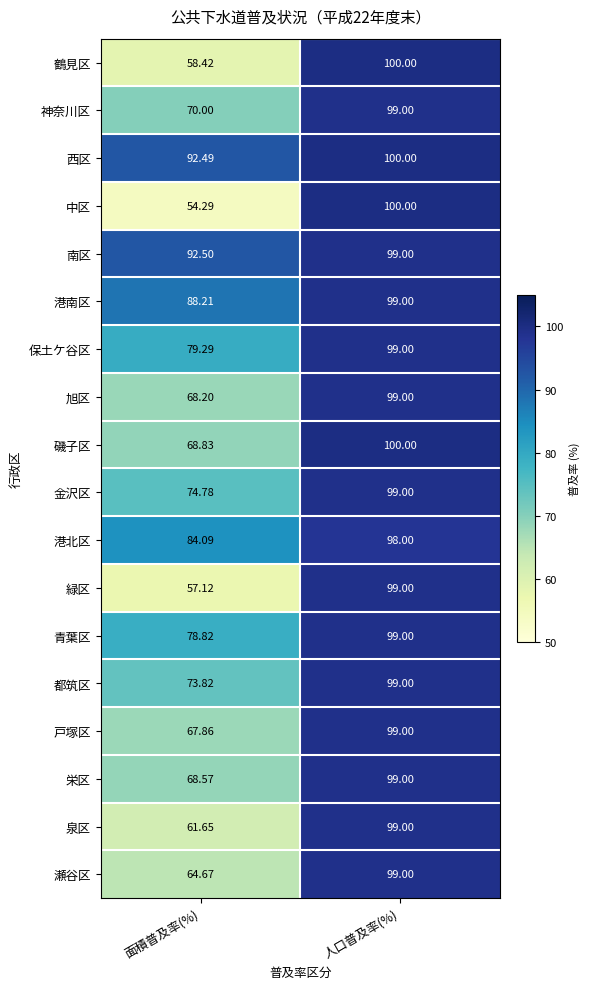

Where is 瀬谷区 nearest to the value 81?

面積普及率(%)